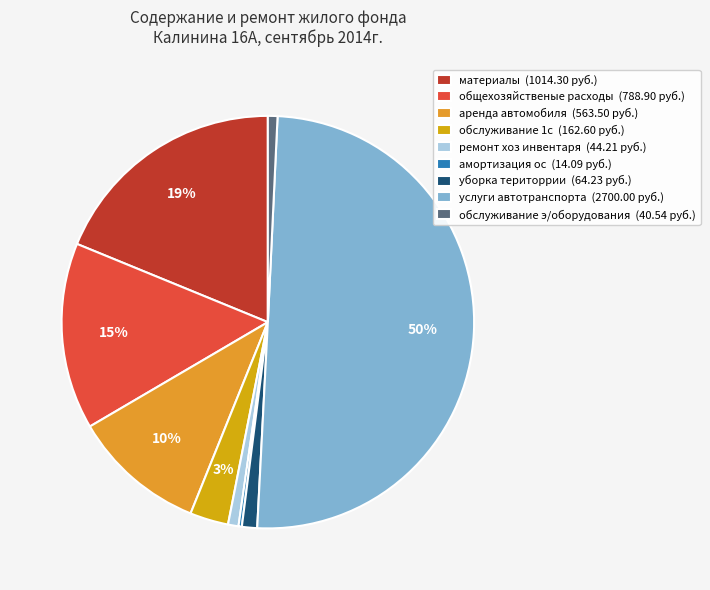

True or false: ремонт хоз инвентаря accounts for 7% of the total.

False